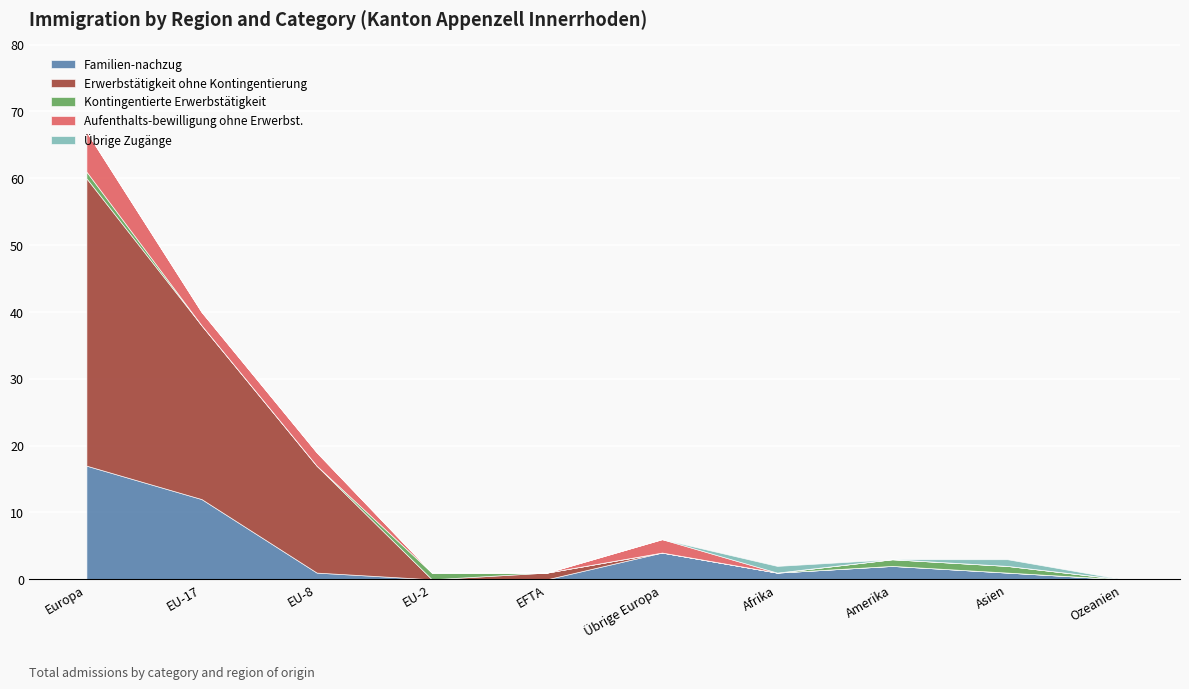

At which category does the chart reach its peak across all series?

Europa